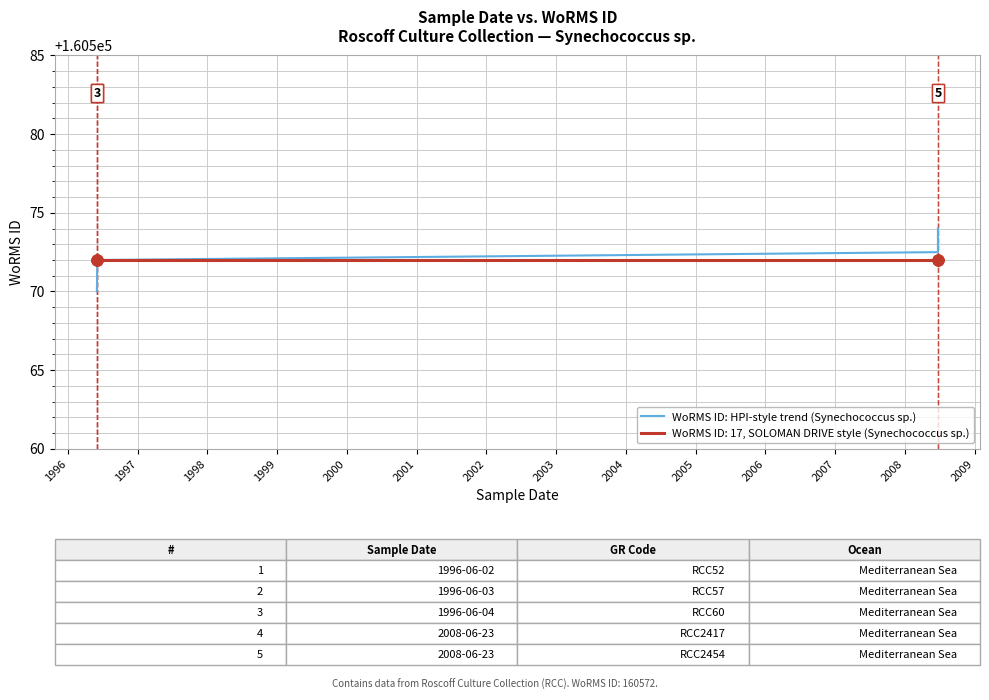

What is the change in value from 1995 to 1999?

+2.0